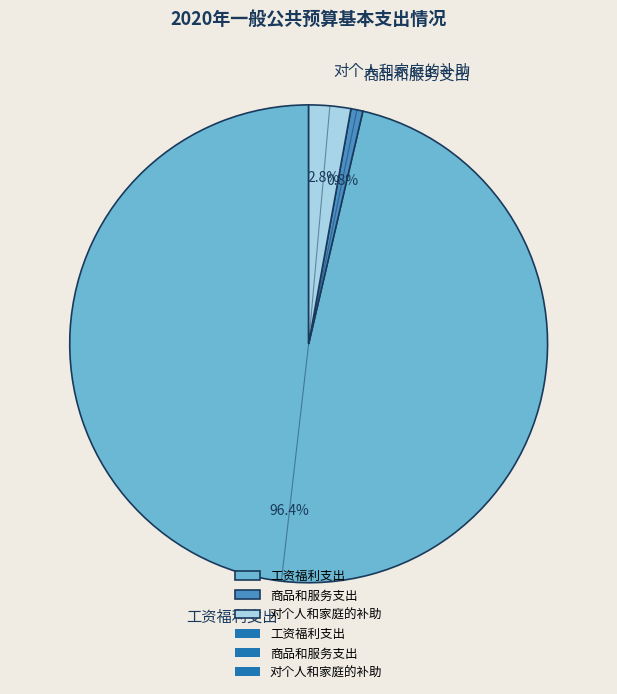

How many slices are in this pie chart?

3